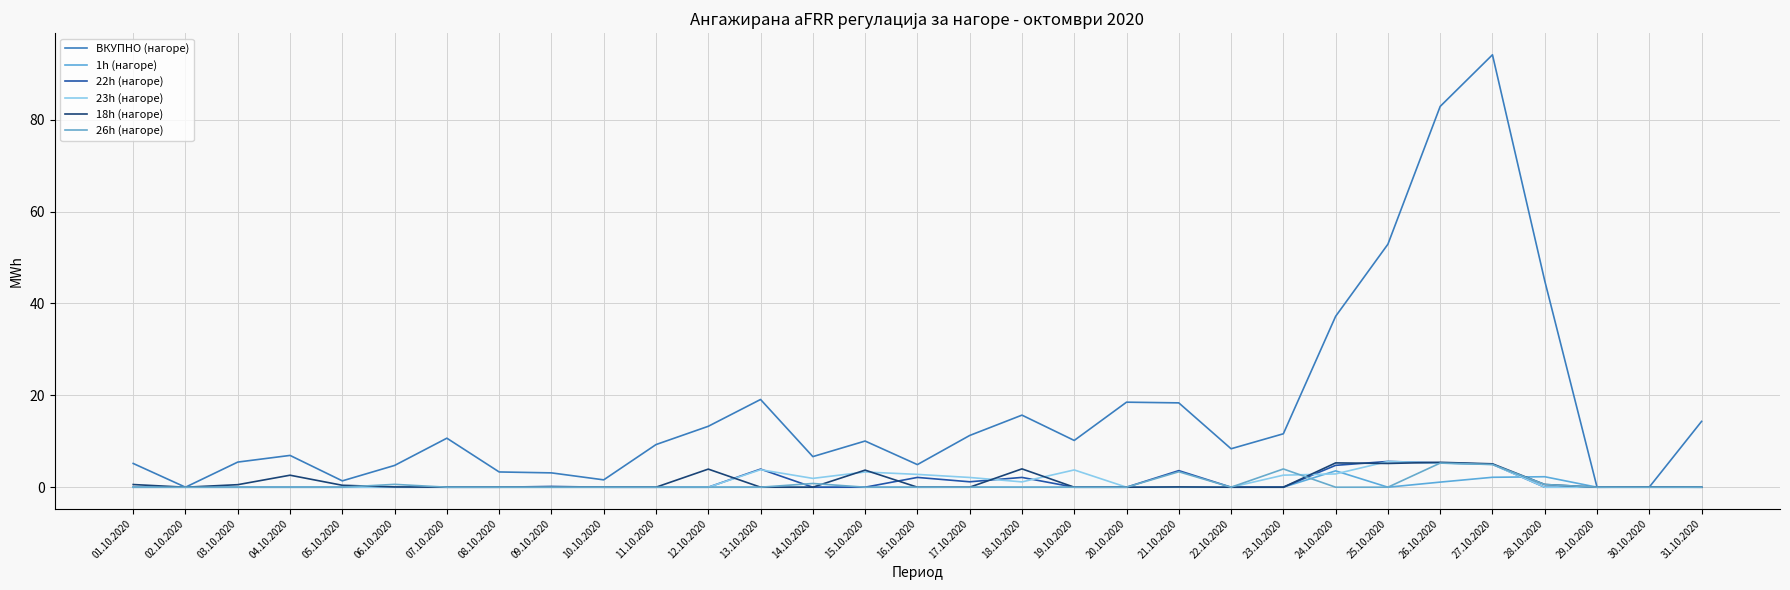

Rank the series by their maximum value, from lowest to highest.

1h (нагоре), 26h (нагоре), 18h (нагоре), 23h (нагоре), 22h (нагоре), ВКУПНО (нагоре)